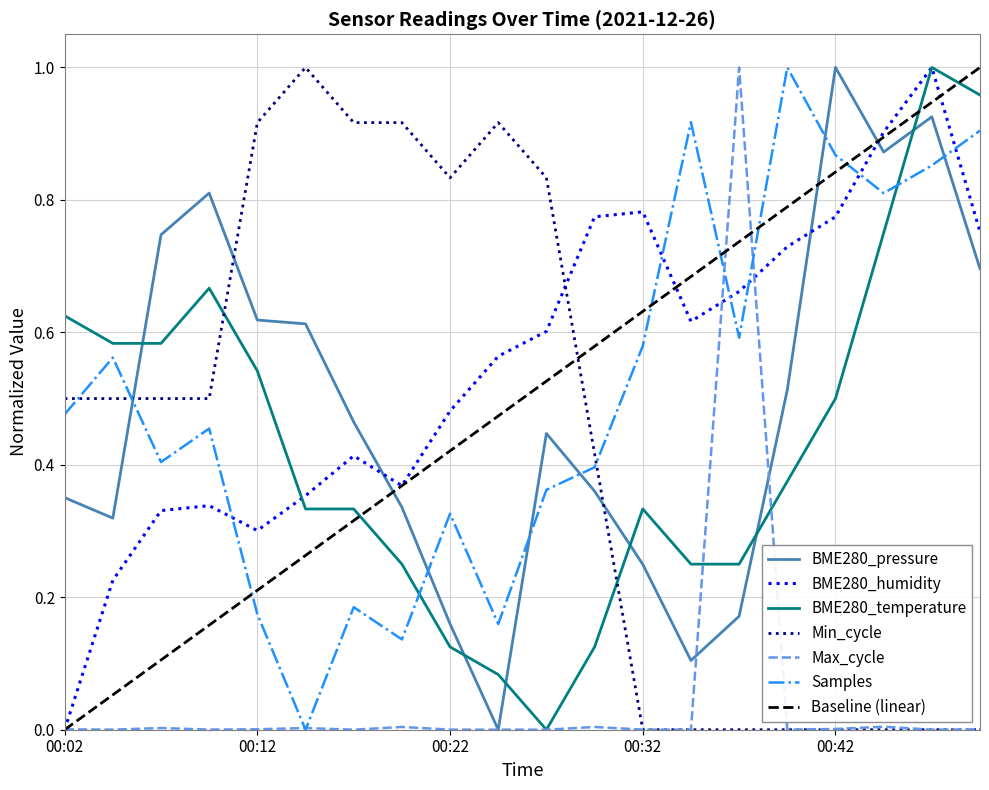

What is the difference between the maximum and minimum values in the BME280_humidity series?

1.0